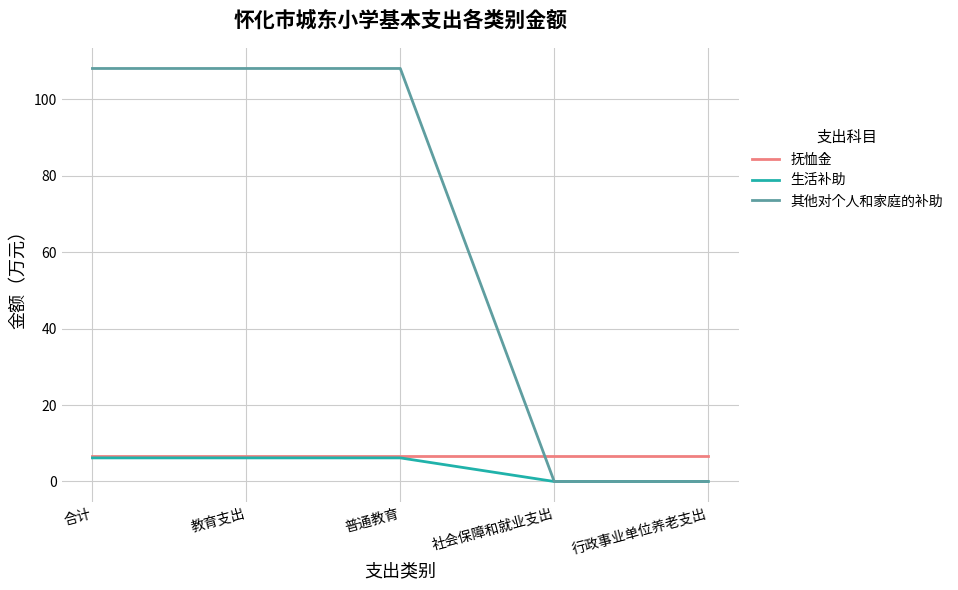

Reading left to right, list all the values displayed in this chart.

抚恤金: 6.7	6.7	6.7	6.7	6.7
生活补助: 6.2	6.2	6.2	0.0	0.0
其他对个人和家庭的补助: 108.0	108.0	108.0	0.0	0.0